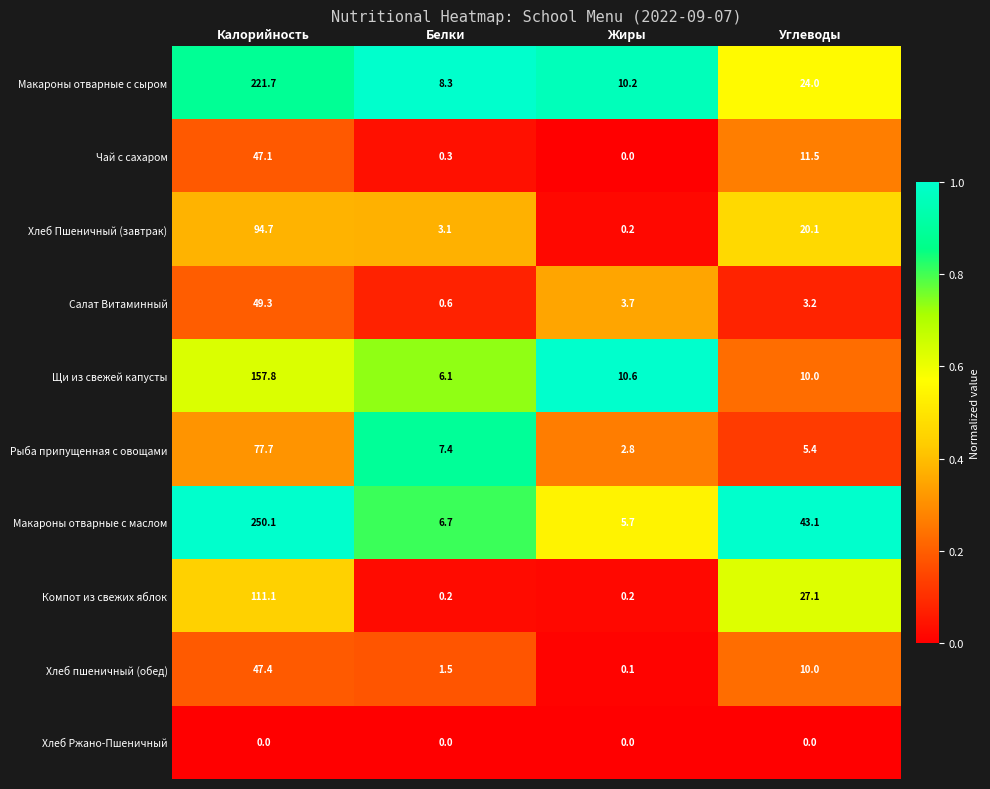

List the series in order of their peak value, lowest first.

Хлеб Ржано-Пшеничный, Чай с сахаром, Хлеб пшеничный (обед), Салат Витаминный, Рыба припущенная с овощами, Хлеб Пшеничный (завтрак), Компот из свежих яблок, Щи из свежей капусты, Макароны отварные с сыром, Макароны отварные с маслом